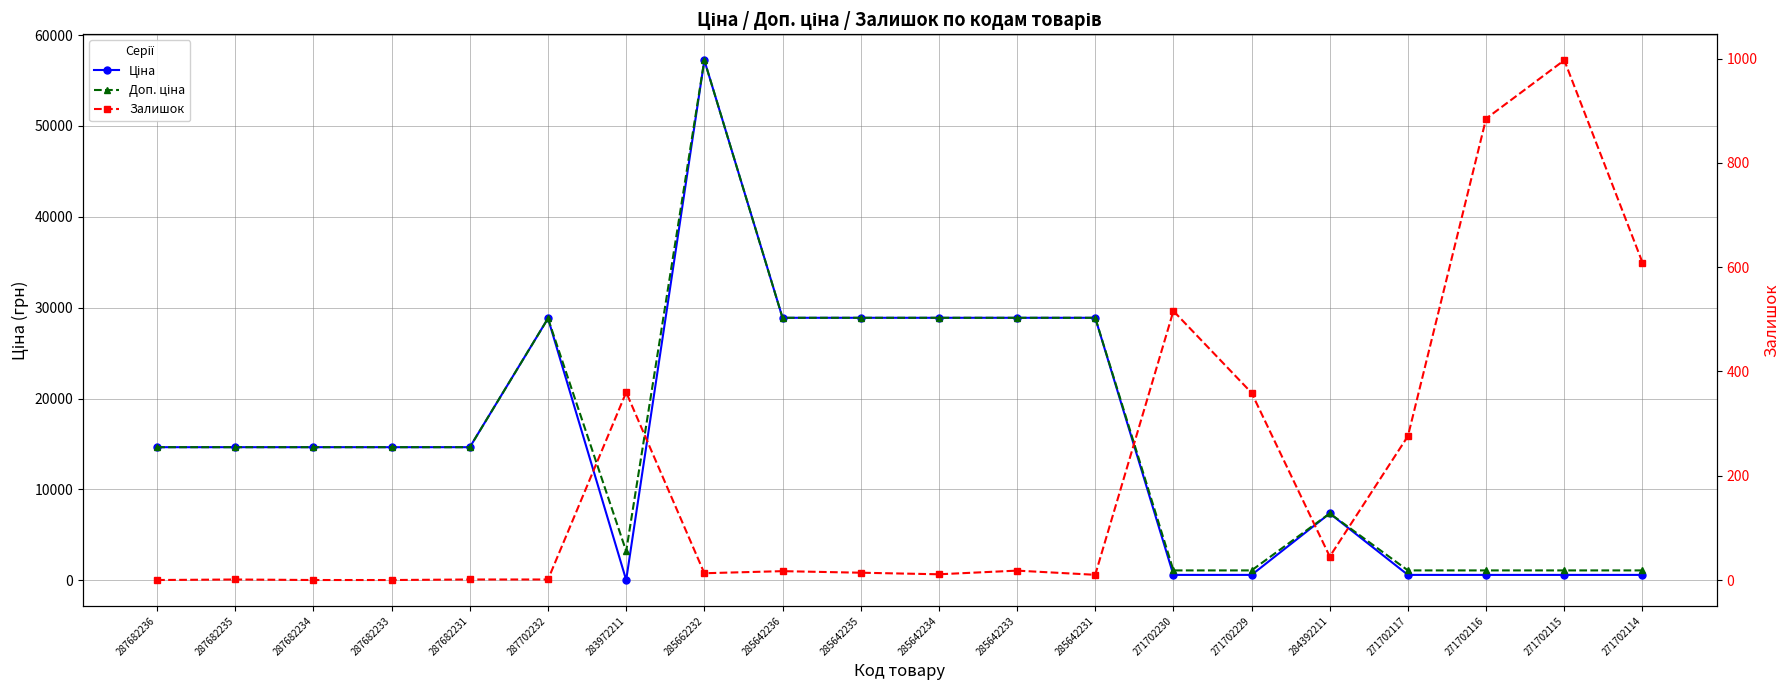

Reading left to right, list all the values displayed in this chart.

Ціна: 14649.6	14649.6	14649.6	14649.6	14649.6	28821.8	32.0	57235.5	28890.3	28890.3	28890.3	28890.3	28890.3	593.8	593.8	7360.2	593.8	593.8	593.8	593.8
Доп. ціна: 14649.6	14649.6	14649.6	14649.6	14649.6	28821.8	3205.0	57235.5	28890.3	28890.3	28890.3	28890.3	28890.3	1088.8	1088.8	7360.2	1088.8	1088.8	1088.8	1088.8
Залишок: 0.0	1.0	0.0	0.0	1.0	1.0	360.0	13.0	17.0	14.0	11.0	18.0	10.0	516.0	359.0	45.0	276.0	885.0	997.0	609.0